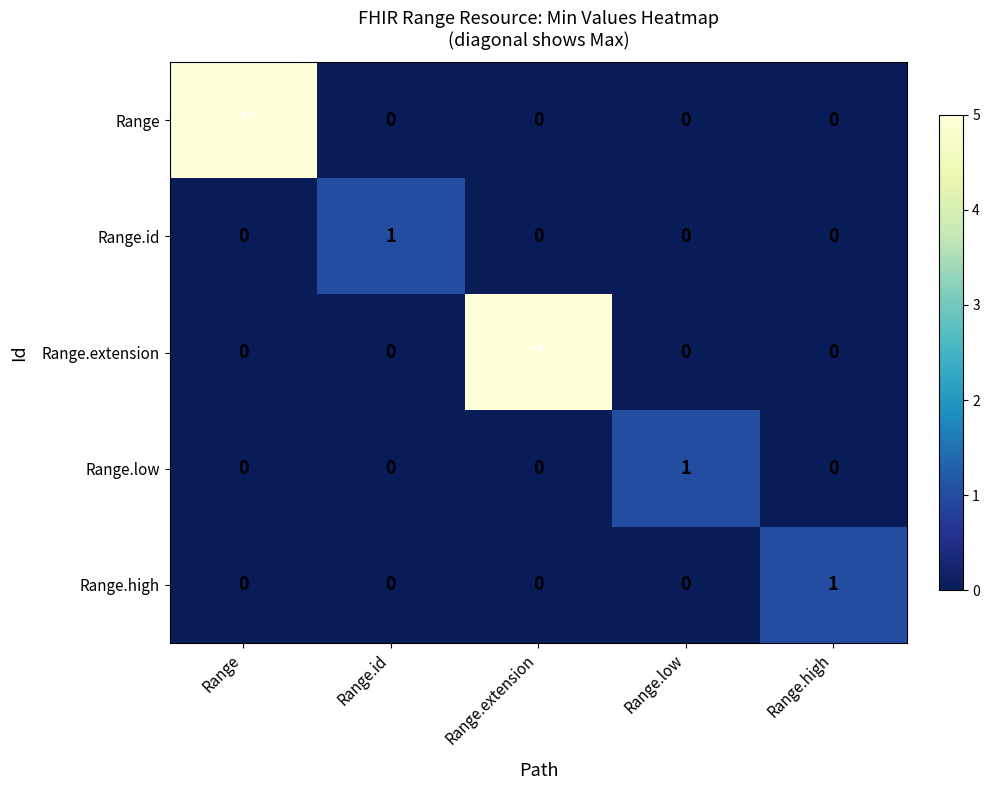

Is the value of Range.extension at Range.id greater than the value of Range.high at Range.high?

No